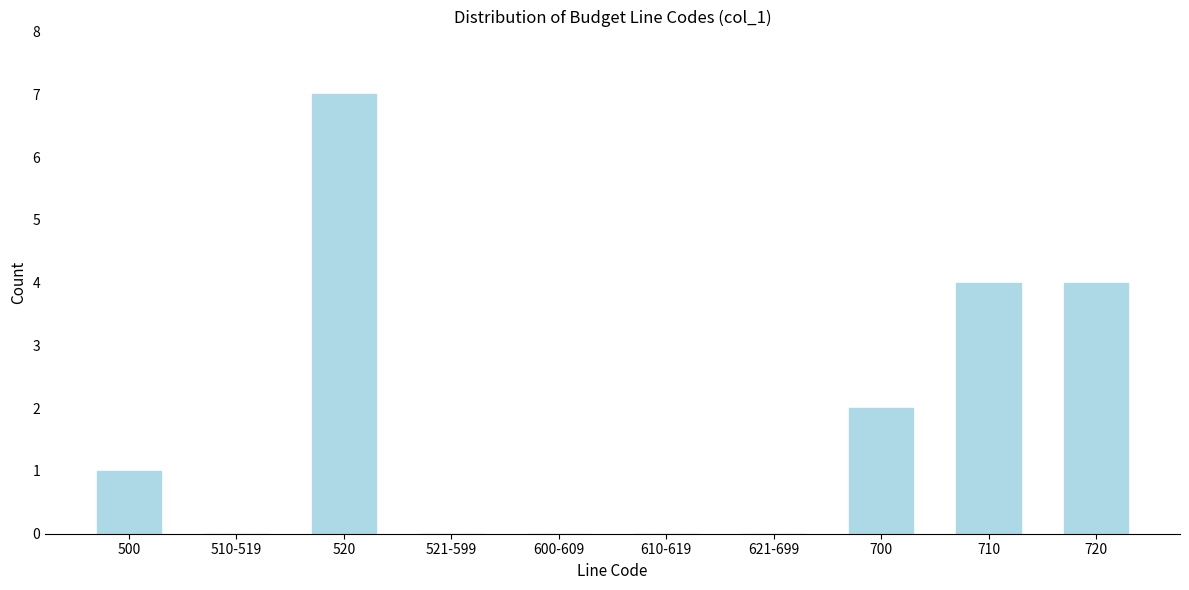

Reading left to right, list all the values displayed in this chart.

500=1	510-519=0	520=7	521-599=0	600-609=0	610-619=0	621-699=0	700=2	710=4	720=4